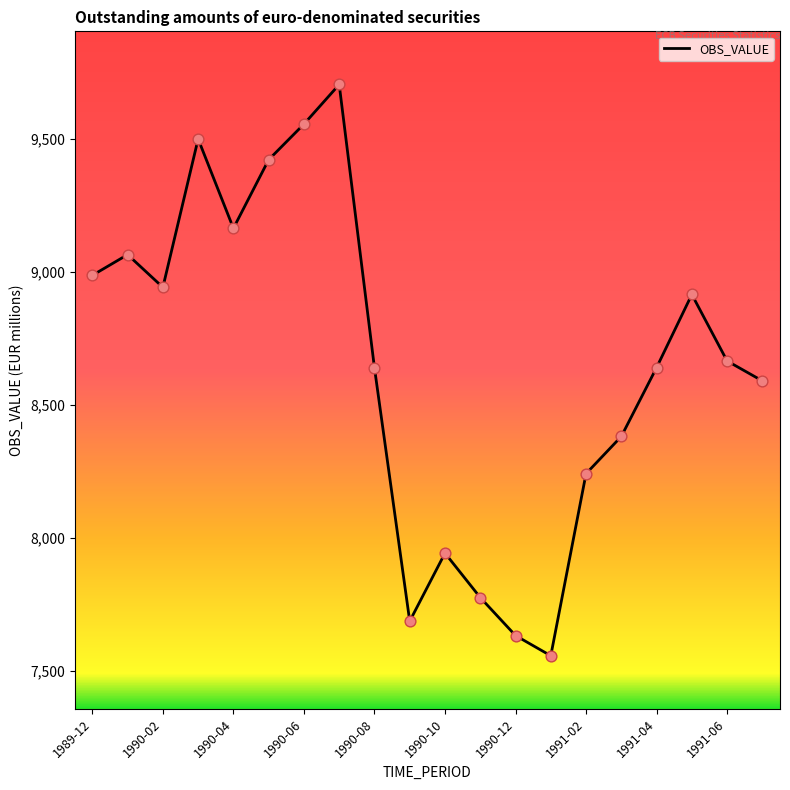

What is the smallest value displayed?

7556